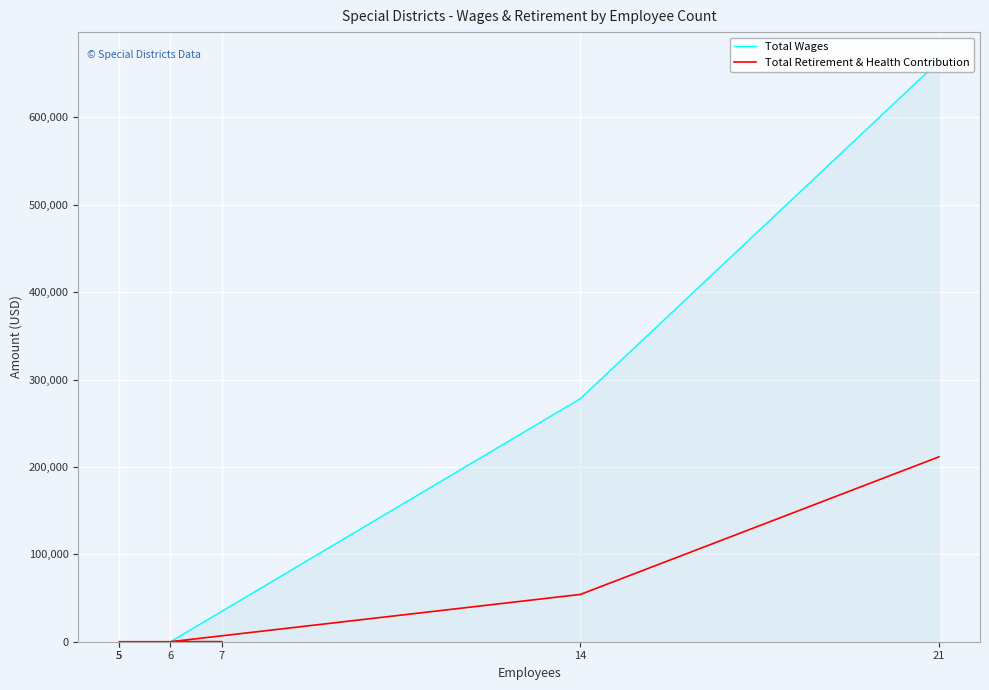

What is the greatest value displayed?

664262